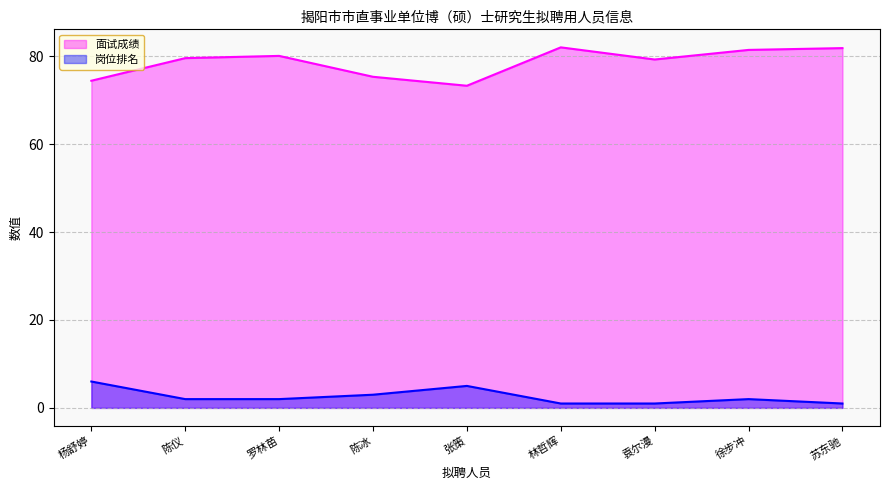

Is it true that 面试成绩 equals 80.0 at 罗林苗?

True